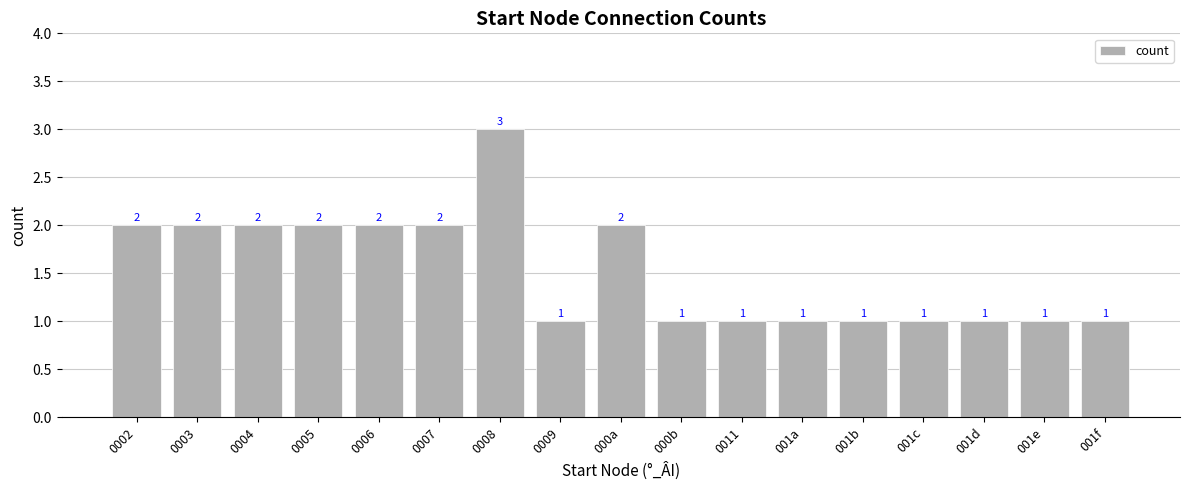

Reading left to right, what are all the values shown in this chart?

0002=2	0003=2	0004=2	0005=2	0006=2	0007=2	0008=3	0009=1	000a=2	000b=1	0011=1	001a=1	001b=1	001c=1	001d=1	001e=1	001f=1